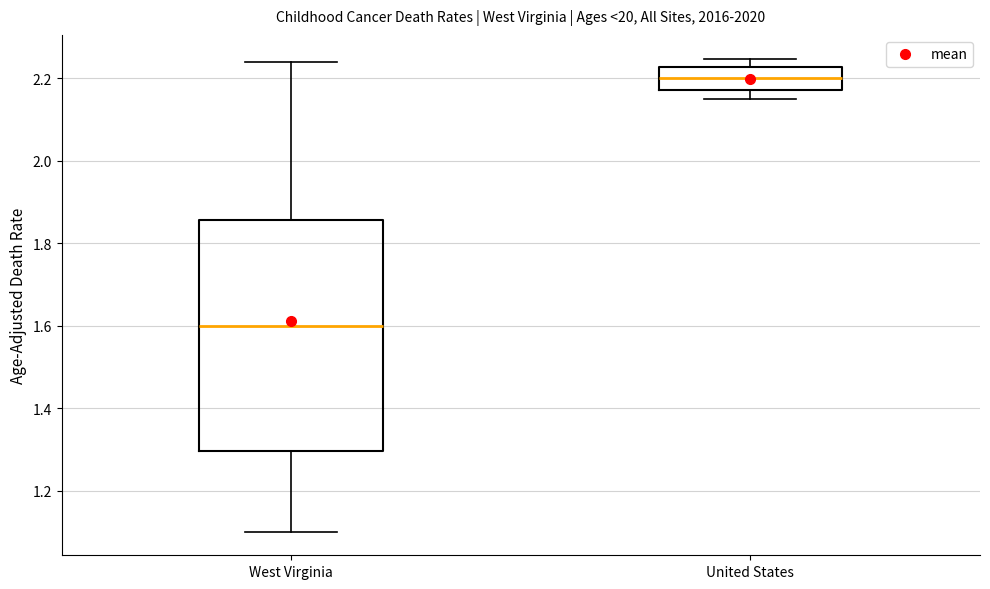

Reading left to right, transcribe this box plot: for each box, give where its median line is, the range the box spans, and where its two whiskers end, as read against the y-axis. The values are not printed on the chart, so give them approximately, as read against the axis.

West Virginia: median 1.60, box 1.30 to 1.86, whiskers 1.10 to 2.24
United States: median 2.20, box 2.18 to 2.22, whiskers 2.14 to 2.24